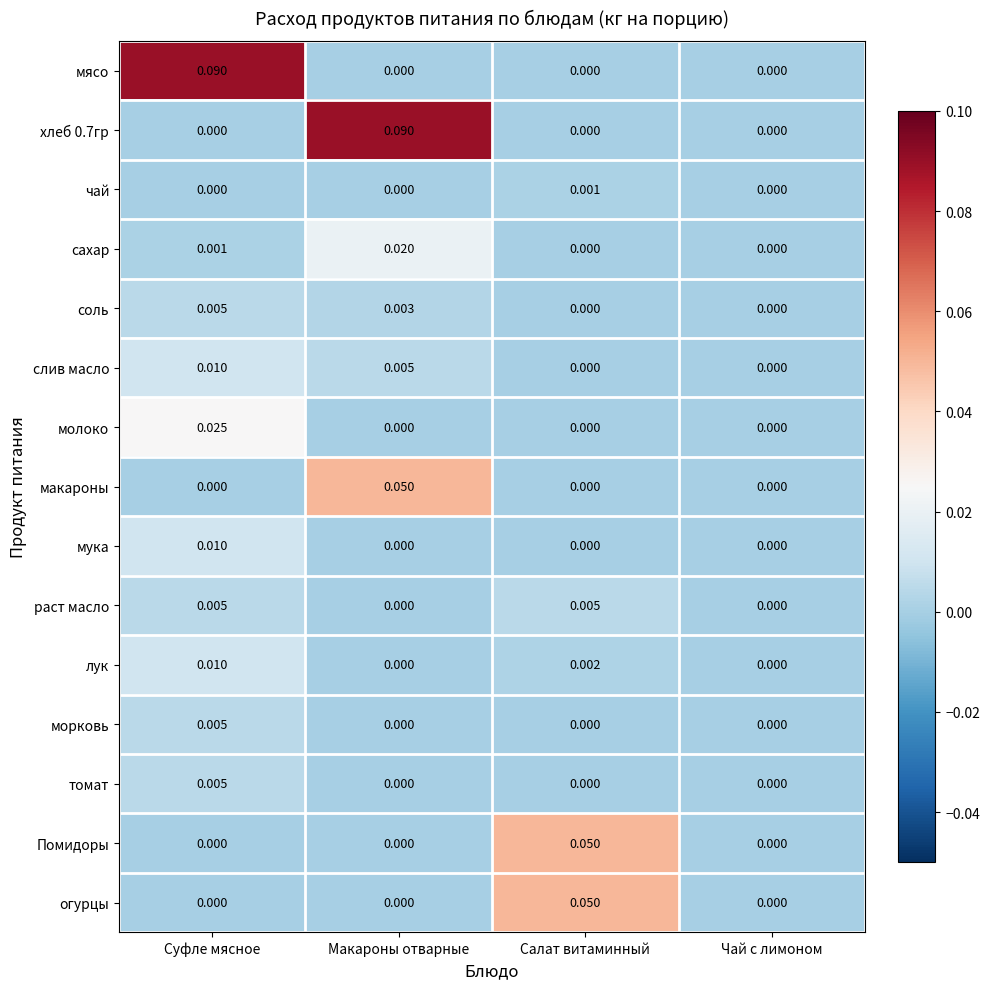

At which category is the sum across all series the highest?

Макароны отварные